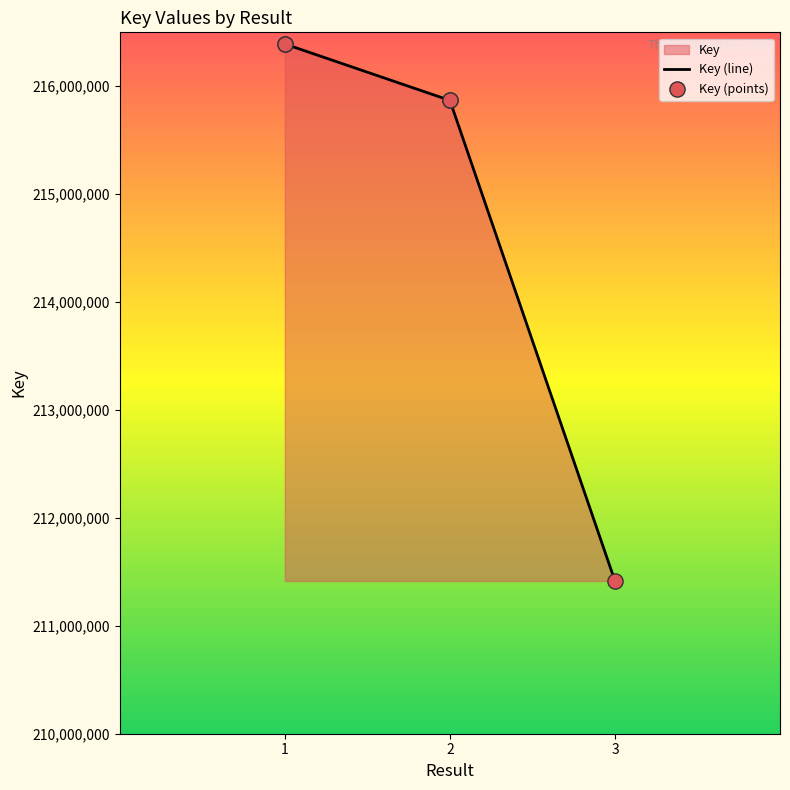

Which has a higher value, 2 or 1?

1